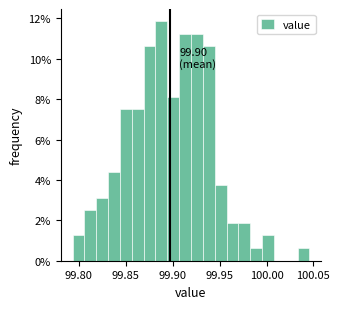

Around what value on the x-axis is the tallest bar? Give the approximate position of its centre, as read against the axis.

99.890